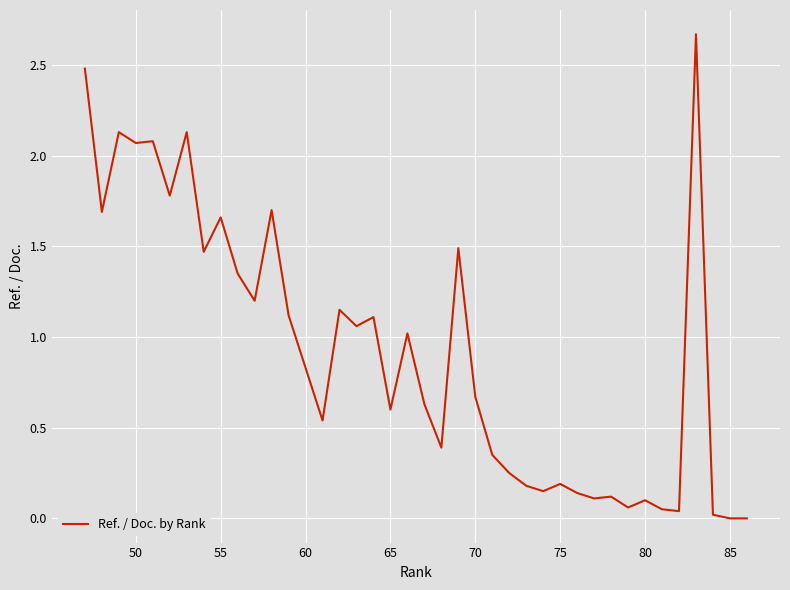

How many points are lower than both their immediate neighbors (excluding endpoints)?

13